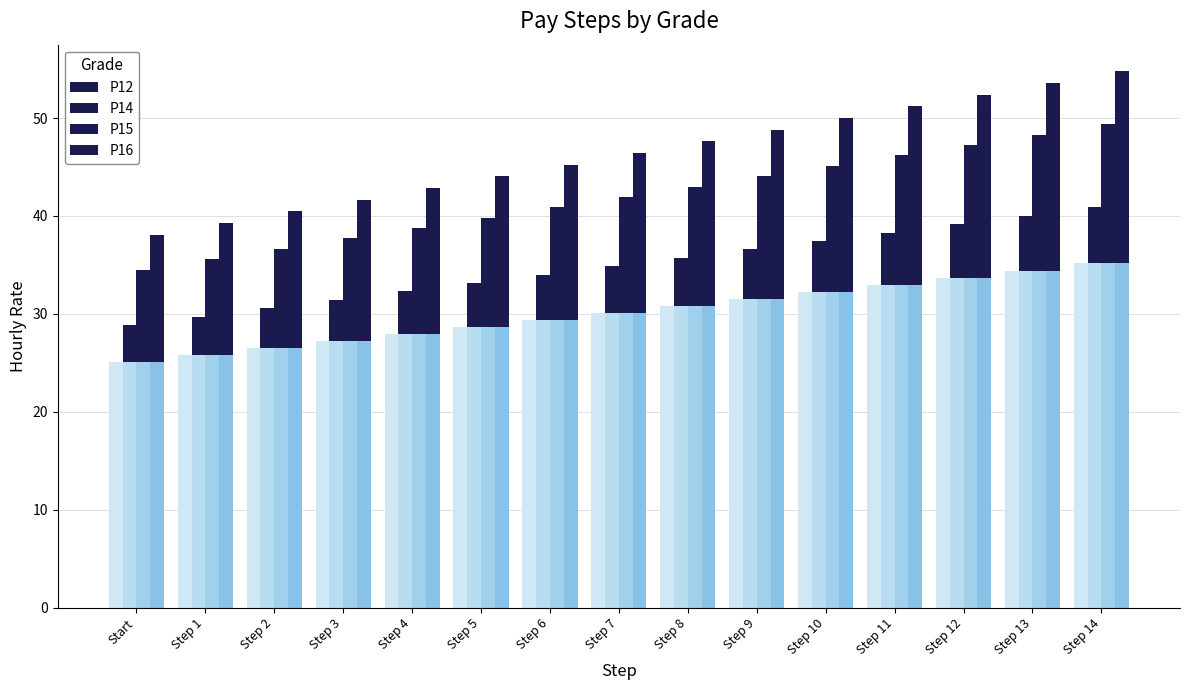

The P16 series shows 11.7 at Step 14. True or false?

False